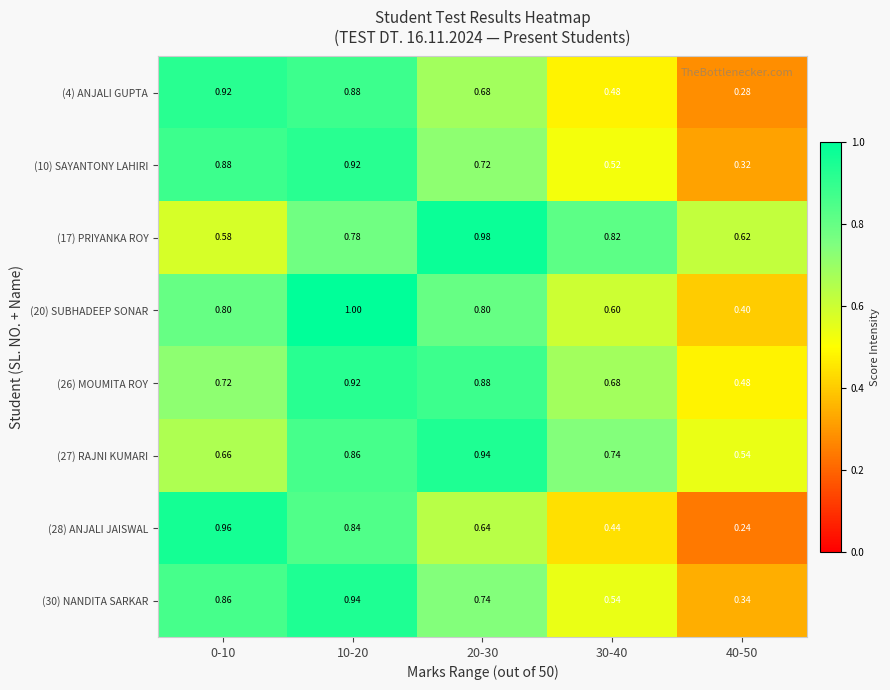

Is the value of (30) NANDITA SARKAR at 0-10 greater than the value of (10) SAYANTONY LAHIRI at 20-30?

Yes